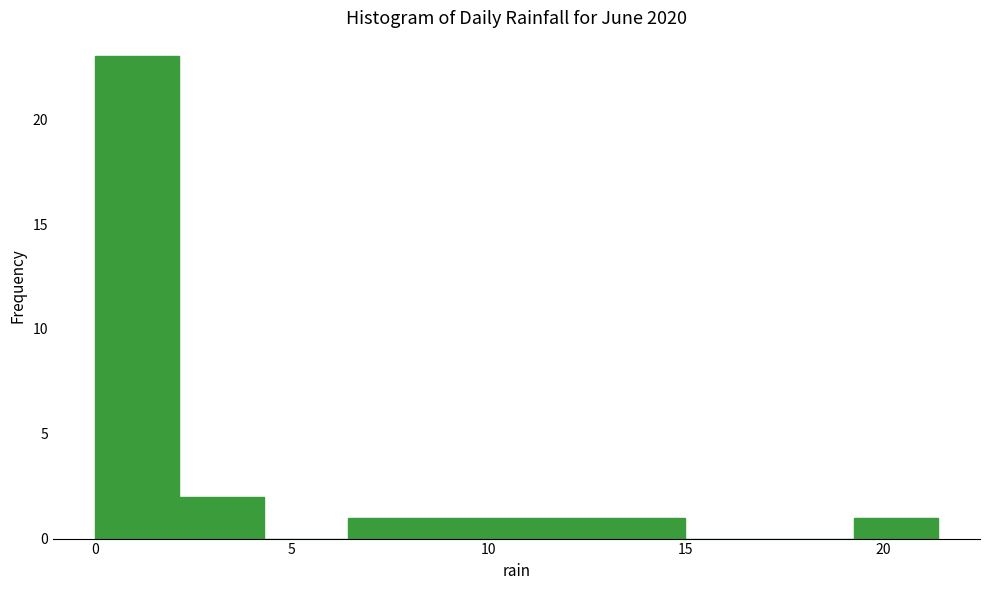

Over which range of the x-axis is the bar tallest?

0.0 to 2.0